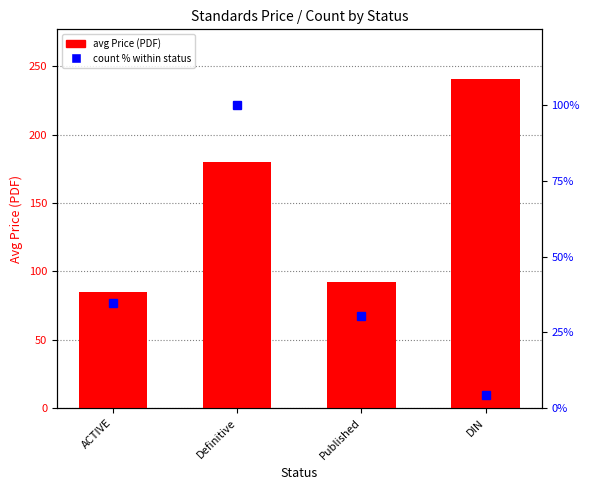

Which label corresponds to the smallest value in the chart?

DIN